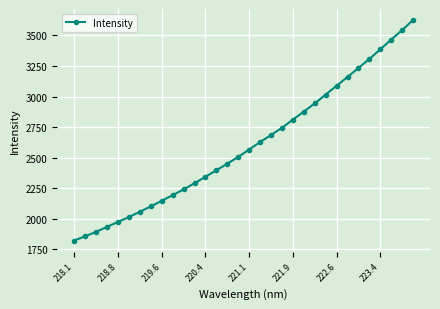

What is the difference between the maximum and minimum values?

1803.8